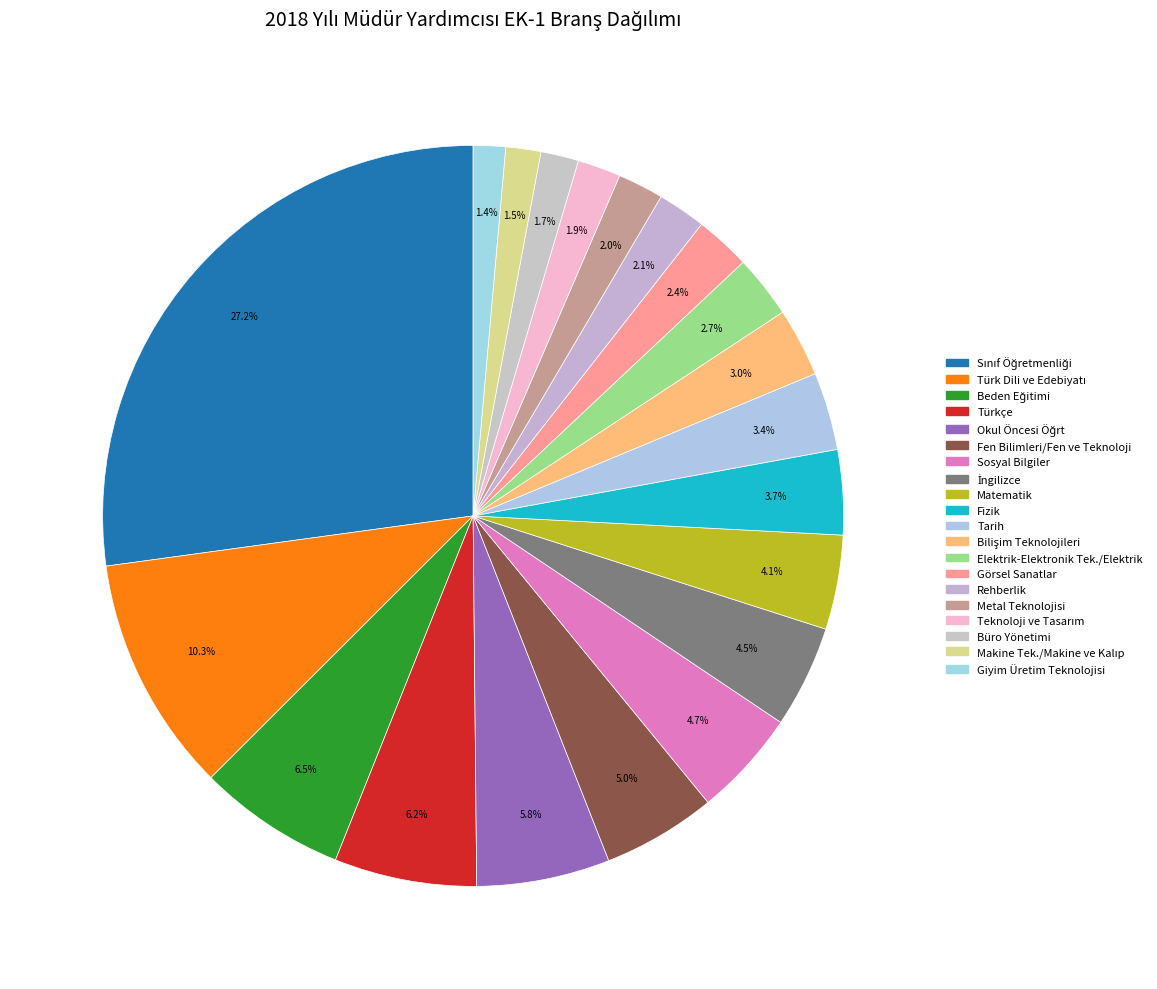

What percentage is the Sosyal Bilgiler slice, to the nearest percent?

5%